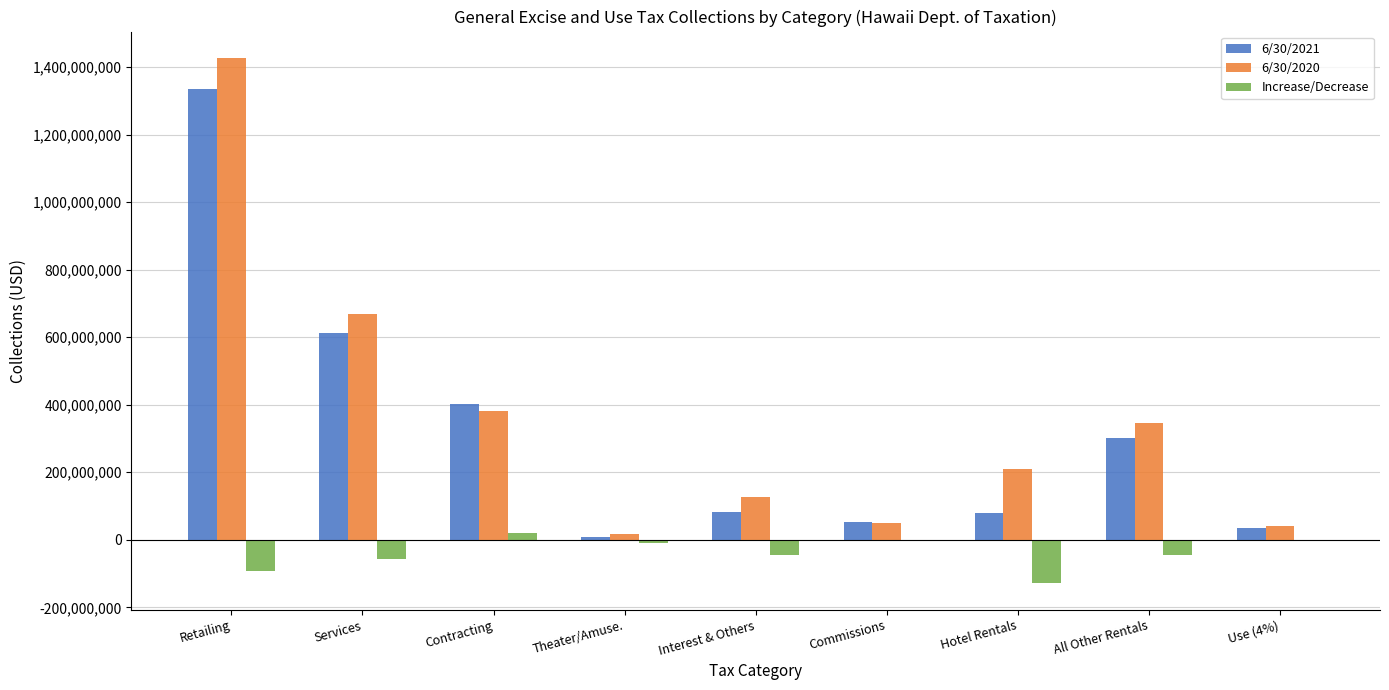

What is the average value of the 6/30/2020 series?

363312213